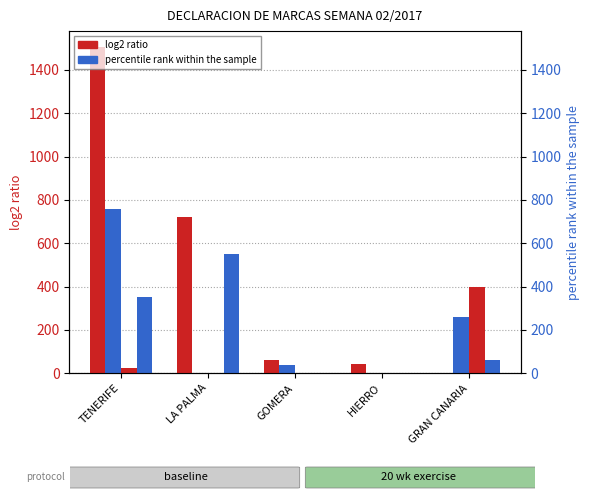

What is the sum of all AGRITEN values?

1057